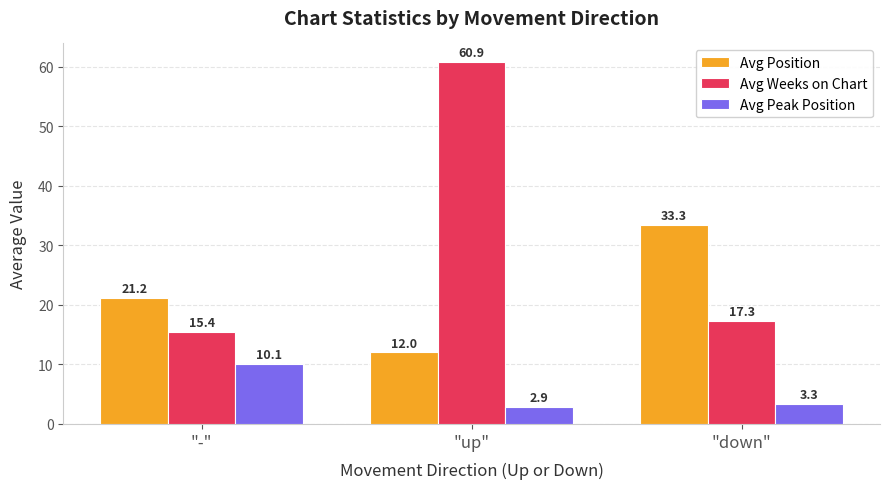

Which series has the largest range (max minus min)?

Avg Weeks on Chart